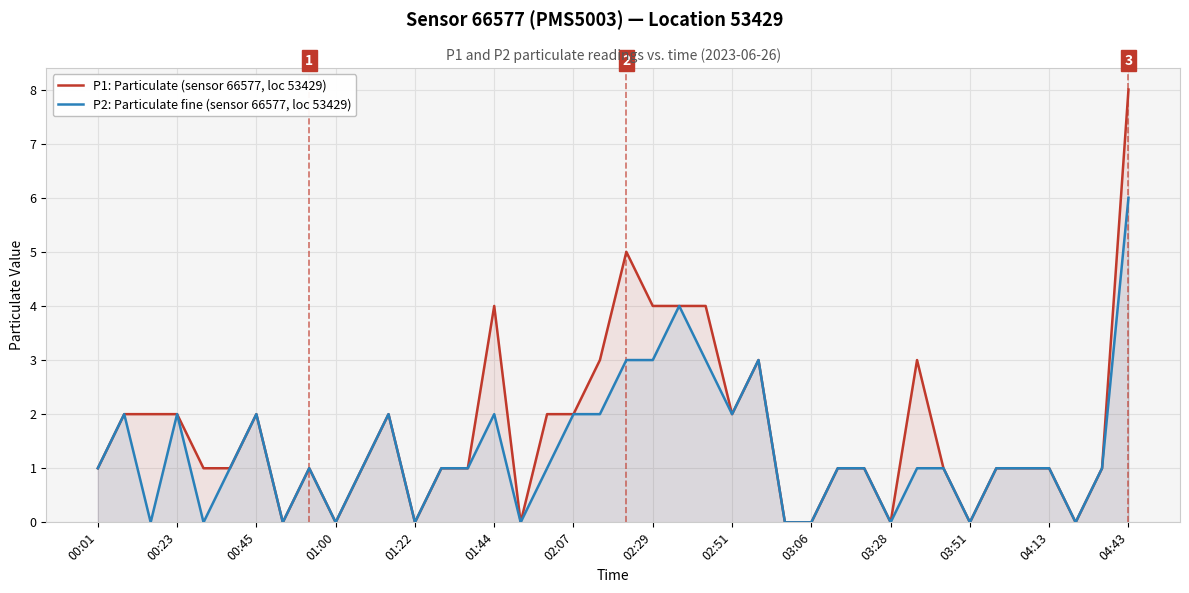

Which series has the widest spread of values?

P1: Particulate (sensor 66577, loc 53429)